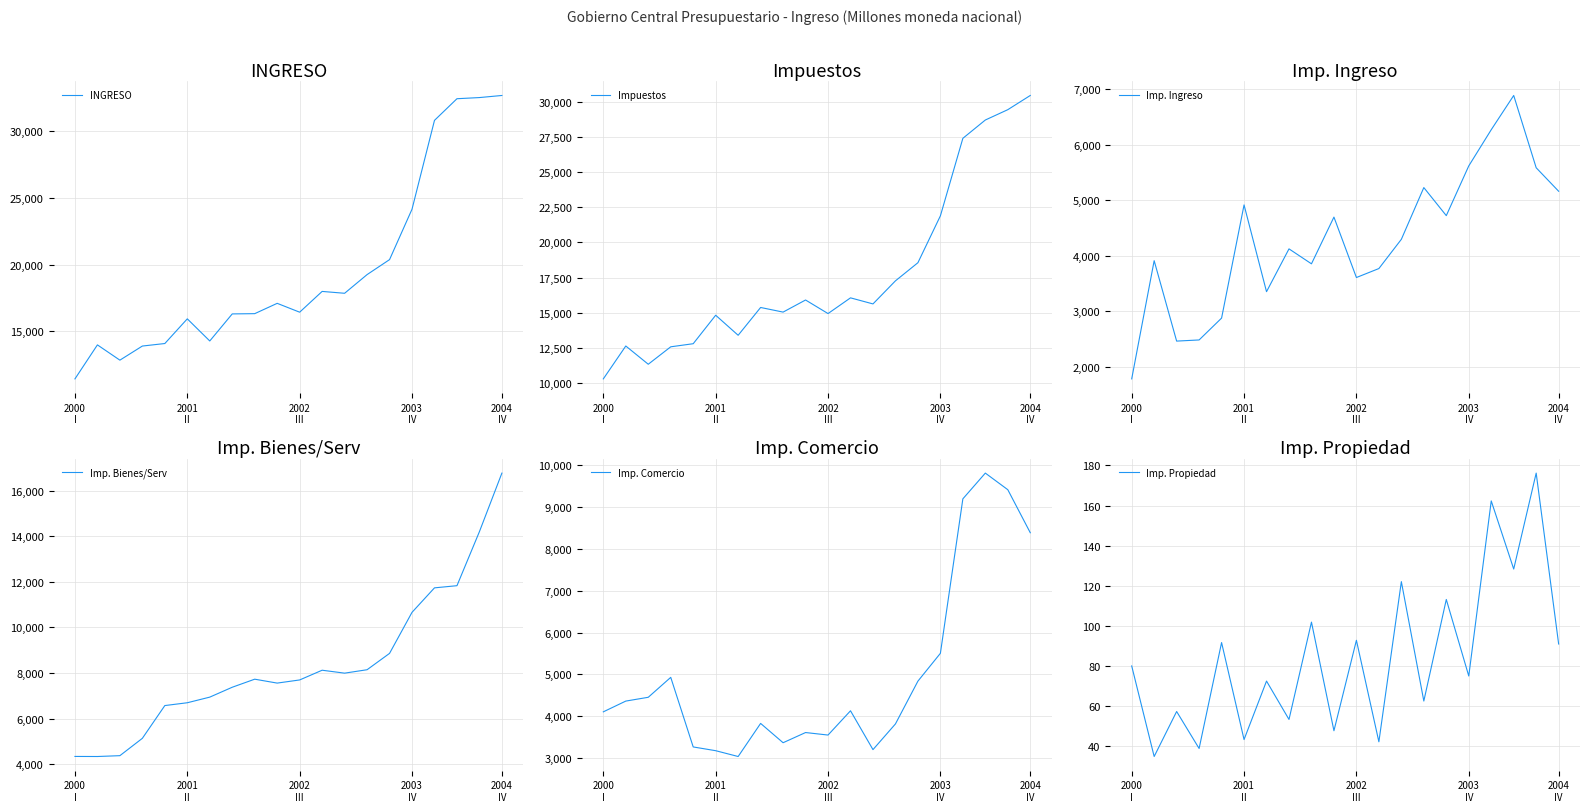

How many data points does each series have?

20